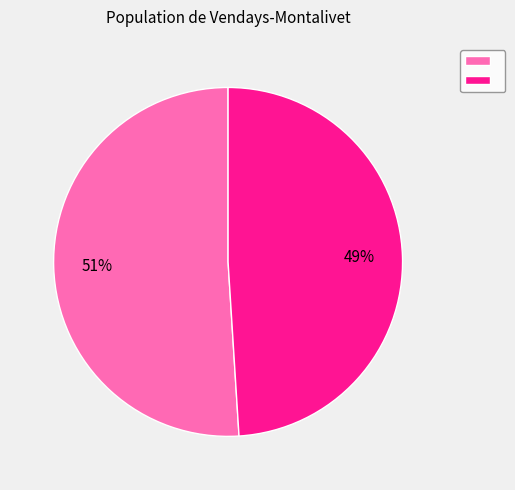

Is there any slice that represents more than half of the pie?

Yes